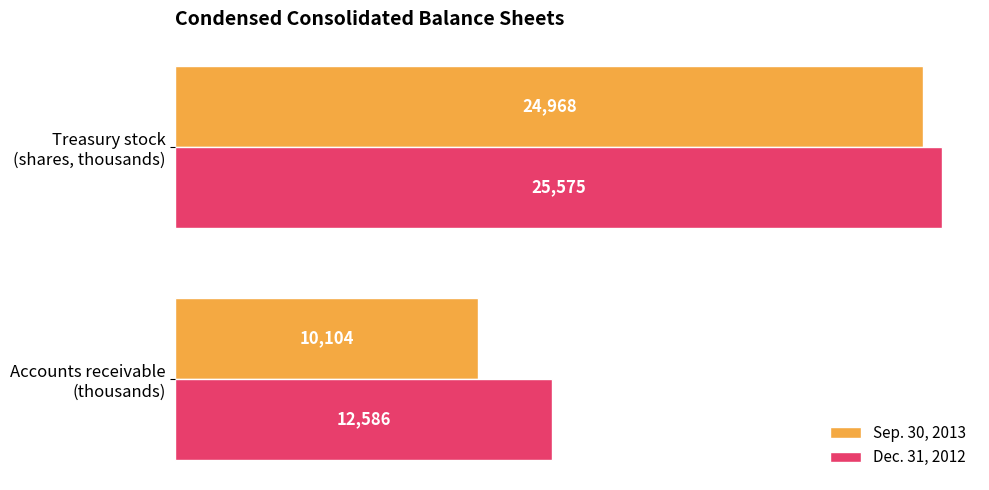

List the series in order of their peak value, lowest first.

Sep. 30, 2013, Dec. 31, 2012